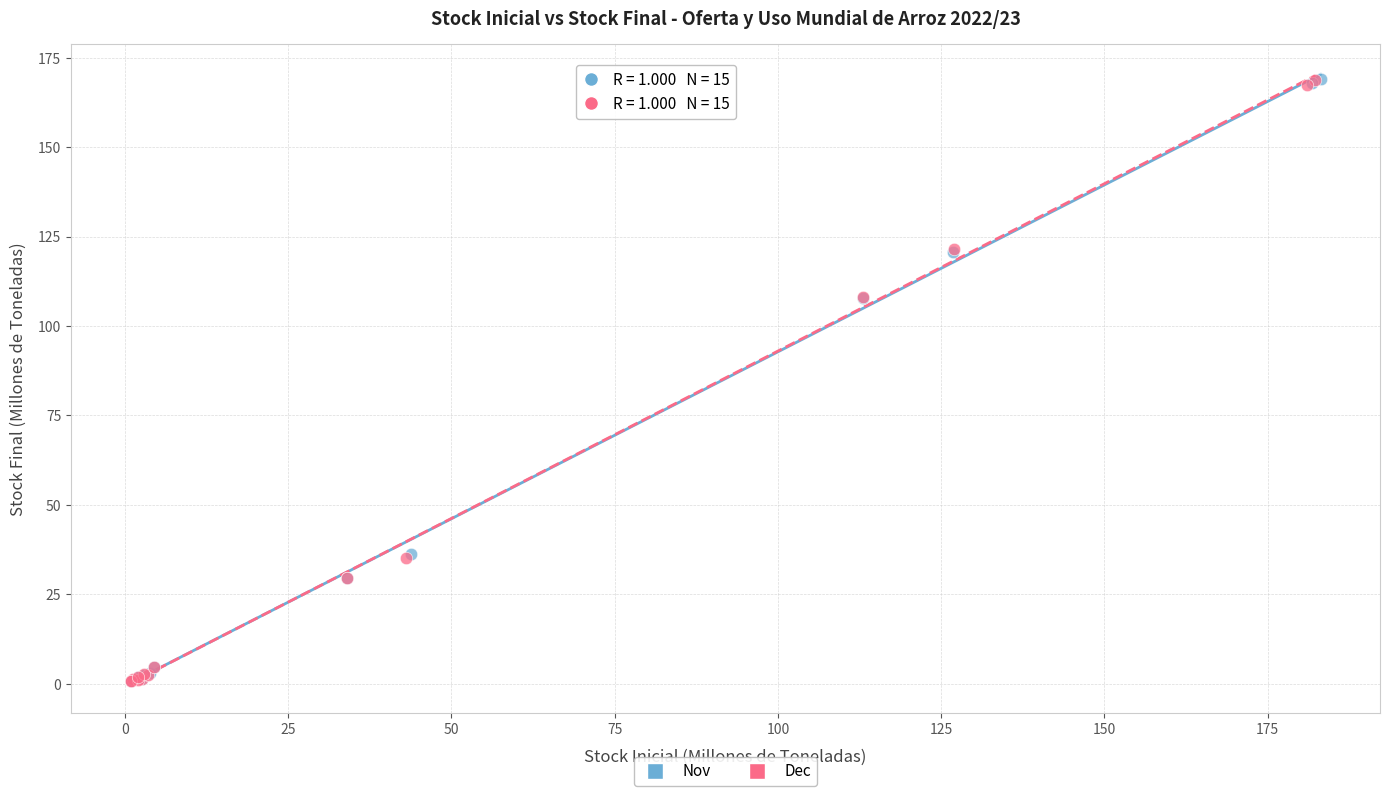

Which series has the widest spread of Y values?

Nov